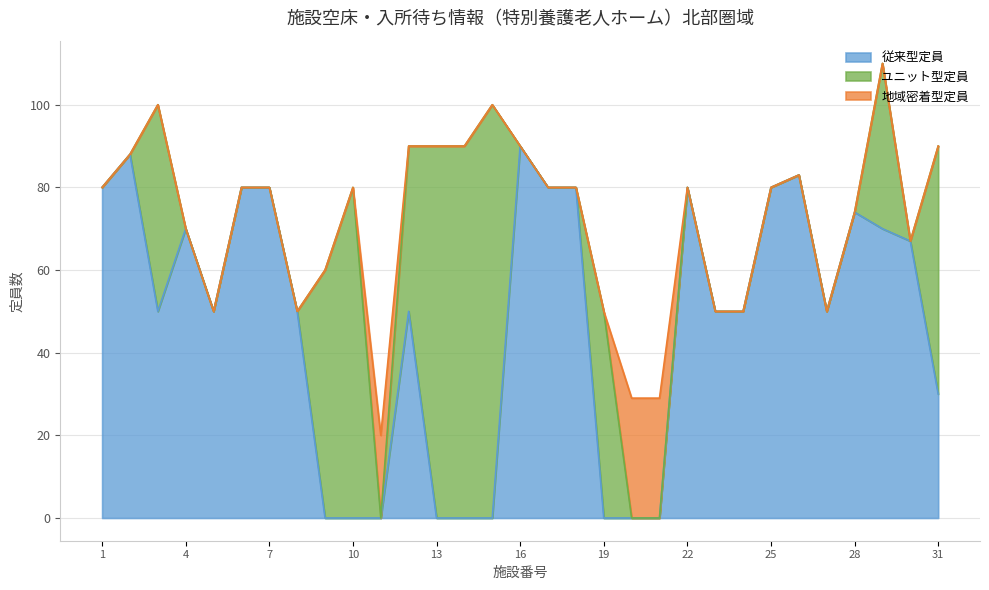

Which series changed the most between 6 and 22?

従来型定員